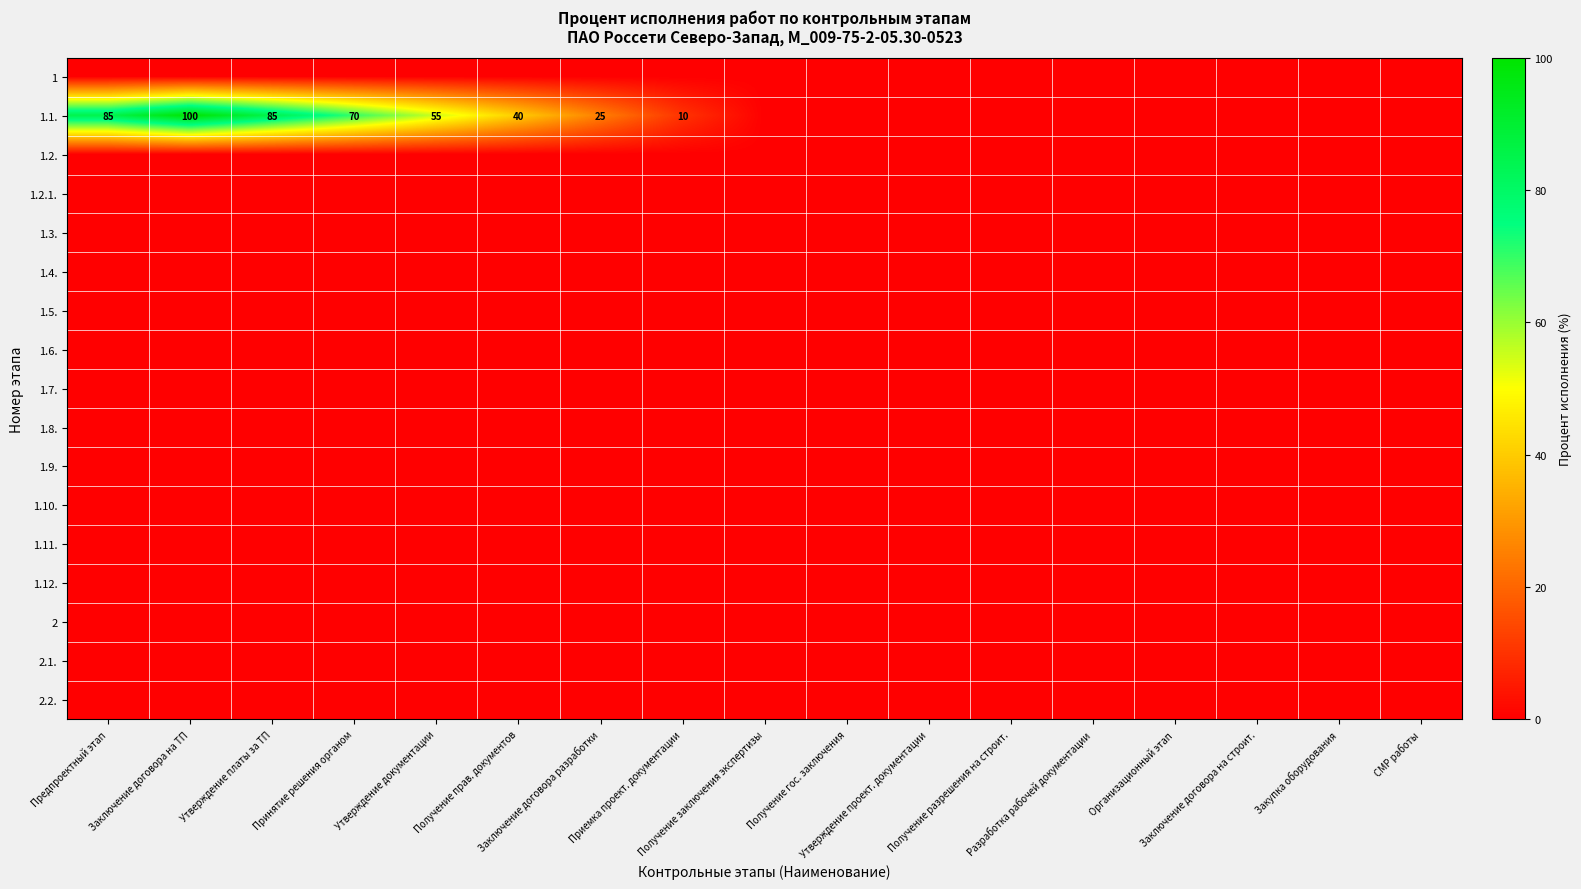

At which label is 1 closest to 0?

Предпроектный этап